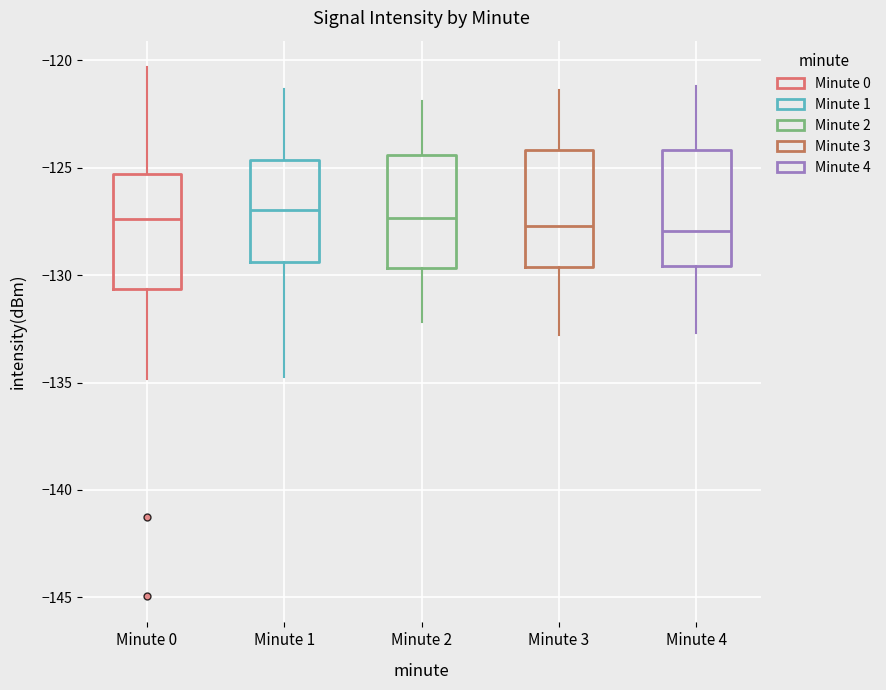

Reading left to right, read every box against the y-axis: the position of its median line, the range the box covers, and the ends of its whiskers. The values are not printed on the chart, so give them approximately, as read against the axis.

Minute 0: median -127.5, box -130.5 to -125.5, whiskers -135.0 to -120.5
Minute 1: median -127.0, box -129.5 to -124.5, whiskers -134.5 to -121.5
Minute 2: median -127.5, box -129.5 to -124.5, whiskers -132.0 to -122.0
Minute 3: median -127.5, box -129.5 to -124.0, whiskers -133.0 to -121.5
Minute 4: median -128.0, box -129.5 to -124.0, whiskers -132.5 to -121.0